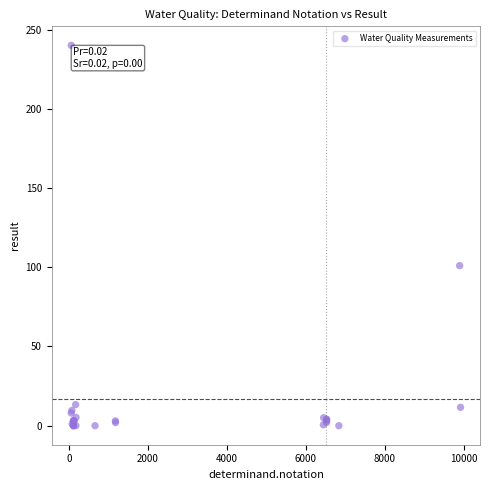

What Y value in the scatter plot is closest to 120?

101.0